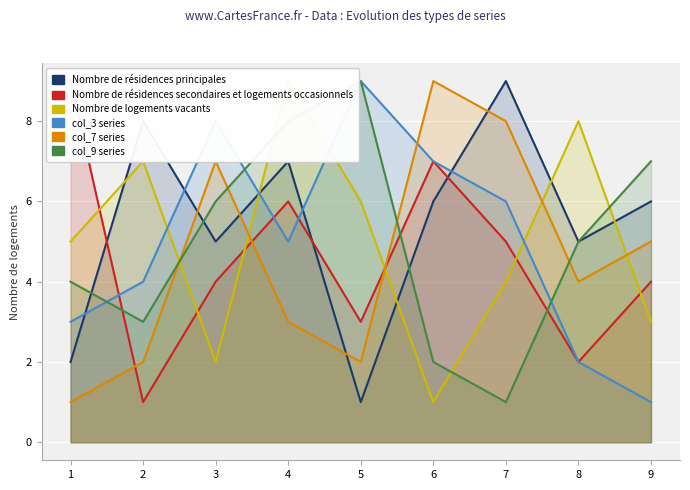

Count the Nombre de résidences principales values in the range 5 to 7.

5